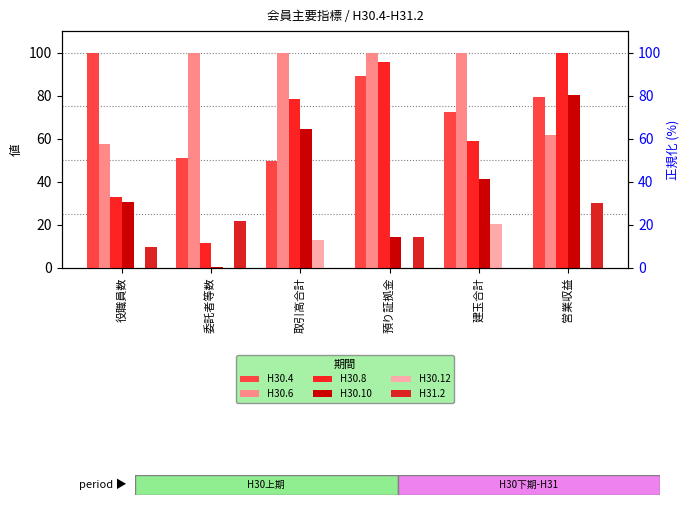

At which category is the sum across all series the highest?

営業収益